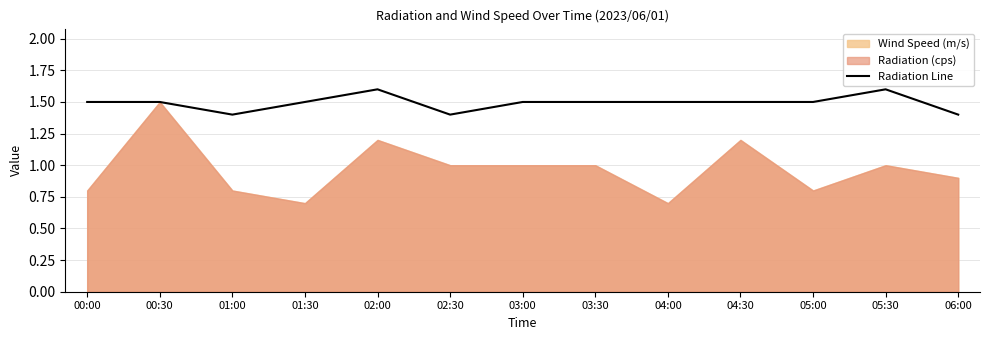

Reading left to right, extract all data points from this chart.

1.5	1.5	1.4	1.5	1.6	1.4	1.5	1.5	1.5	1.5	1.5	1.6	1.4